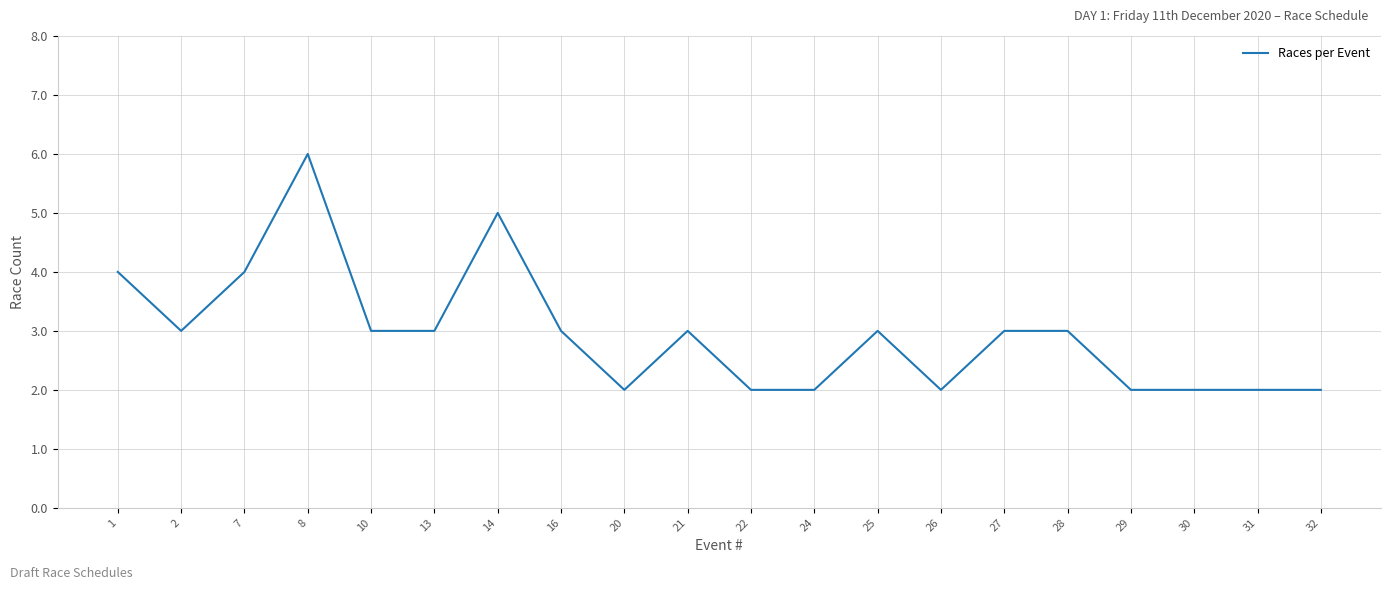

How many values are between 2 and 3?

16